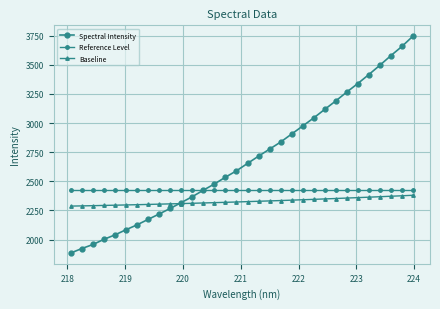

True or false: Reference Level has more than 1 interior local peaks.

False